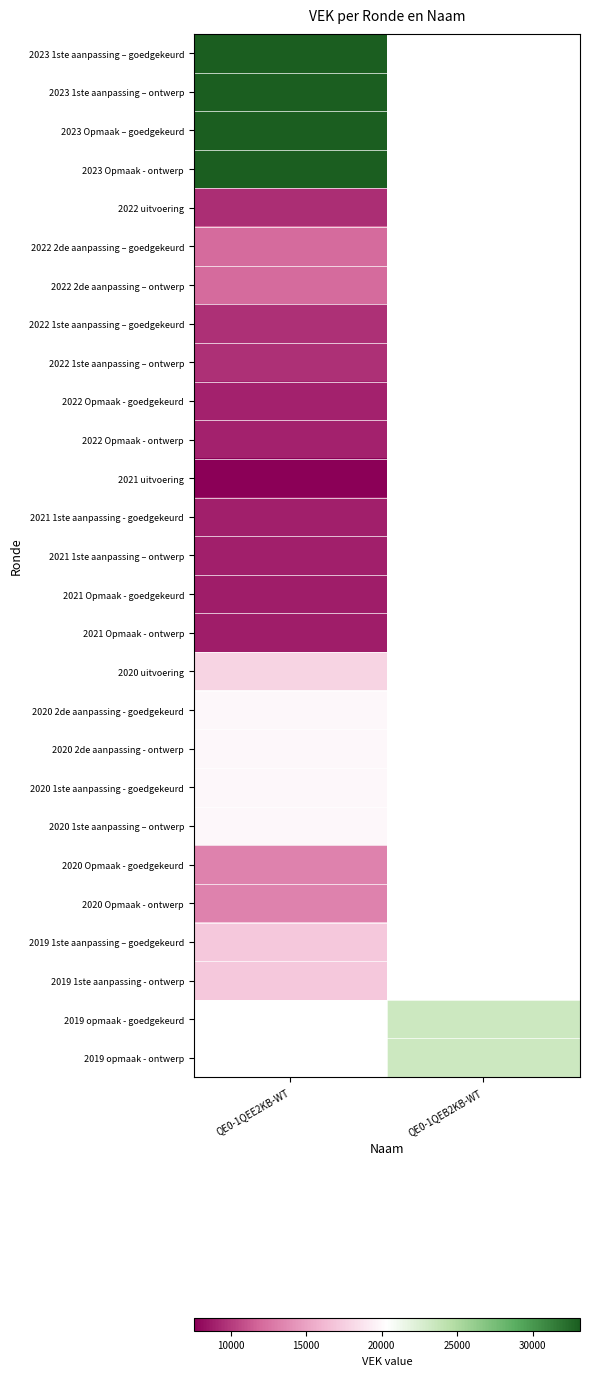

At QE0-1QEE2KB-WT, list the series in order from largest to smallest.

2023 1ste aanpassing – goedgekeurd, 2023 1ste aanpassing – ontwerp, 2023 Opmaak – goedgekeurd, 2023 Opmaak - ontwerp, 2020 2de aanpassing - goedgekeurd, 2020 2de aanpassing - ontwerp, 2020 1ste aanpassing - goedgekeurd, 2020 1ste aanpassing – ontwerp, 2020 uitvoering, 2019 1ste aanpassing – goedgekeurd, 2019 1ste aanpassing - ontwerp, 2022 2de aanpassing – goedgekeurd, 2022 2de aanpassing – ontwerp, 2022 1ste aanpassing – goedgekeurd, 2022 1ste aanpassing – ontwerp, 2022 uitvoering, 2022 Opmaak - goedgekeurd, 2022 Opmaak - ontwerp, 2021 1ste aanpassing - goedgekeurd, 2021 1ste aanpassing – ontwerp, 2021 Opmaak - goedgekeurd, 2021 Opmaak - ontwerp, 2021 uitvoering, 2019 opmaak - goedgekeurd, 2019 opmaak - ontwerp, 2020 Opmaak - goedgekeurd, 2020 Opmaak - ontwerp